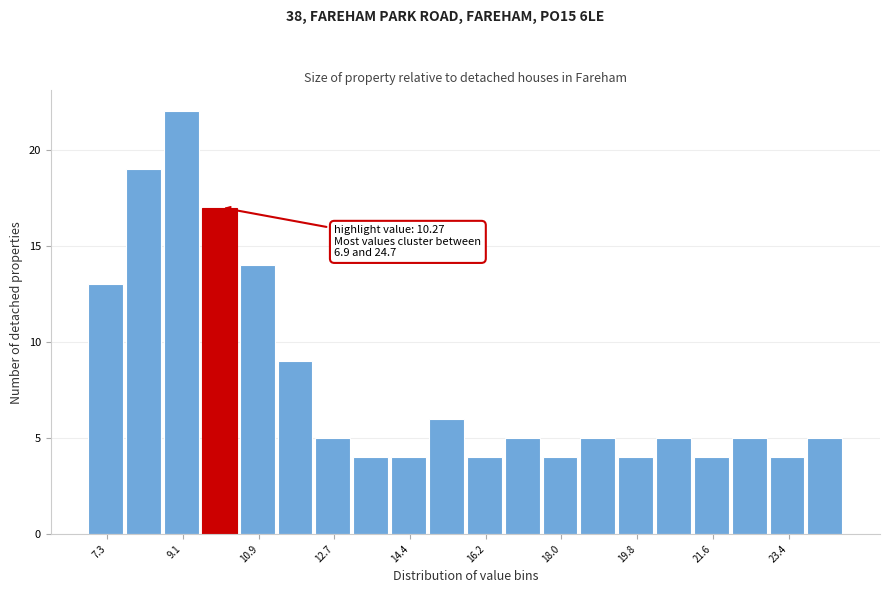

Over which range of the x-axis is the bar tallest?

8.6 to 9.6